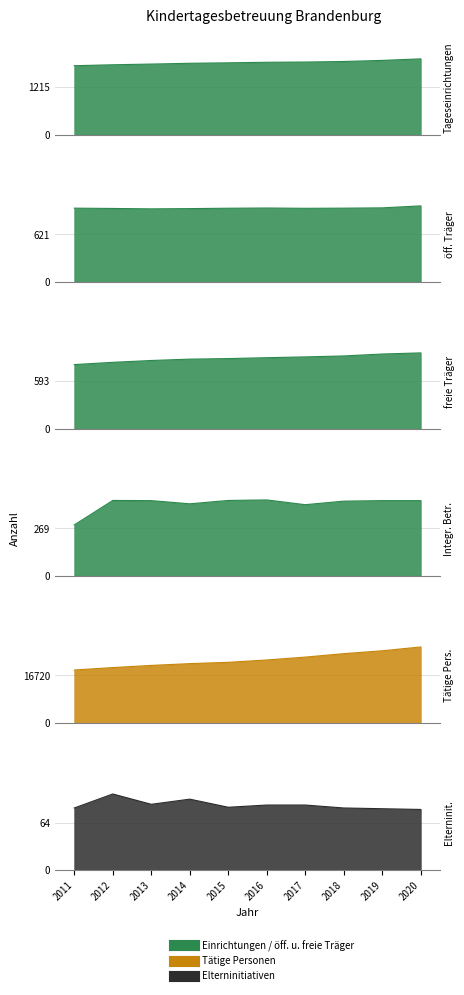

True or false: Taetige Personen and oeffentliche Traeger intersect in this chart.

False